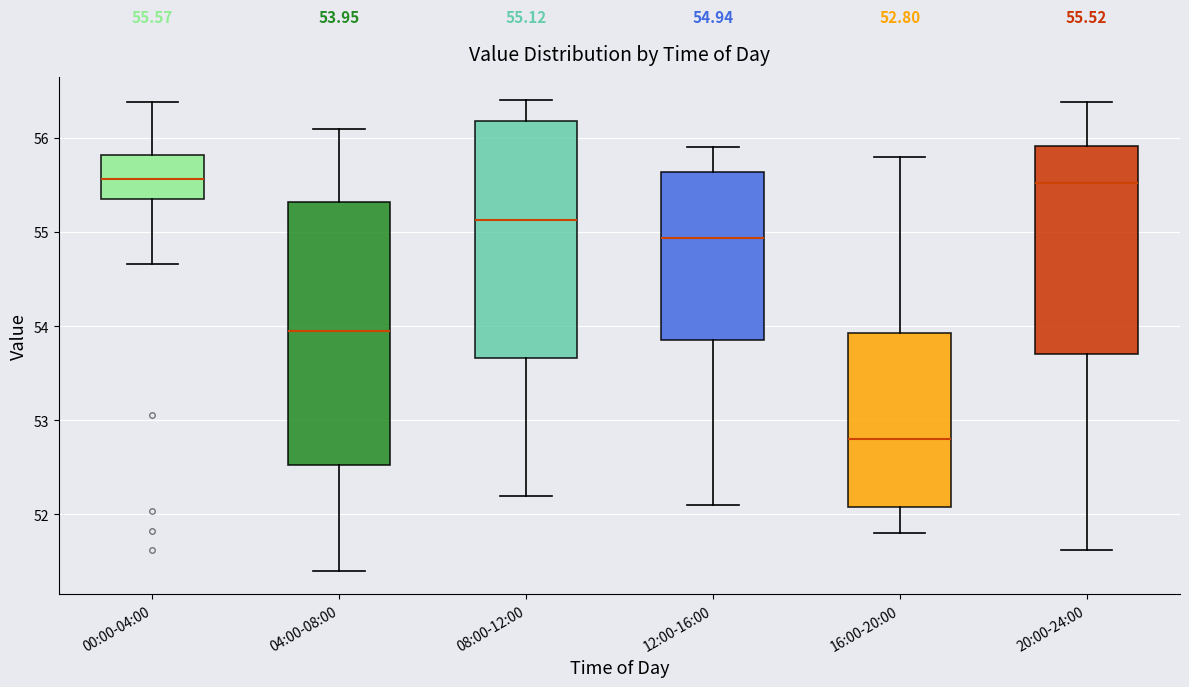

Comparing the boxes themselves (not the whiskers), which one is the tallest?

04:00-08:00